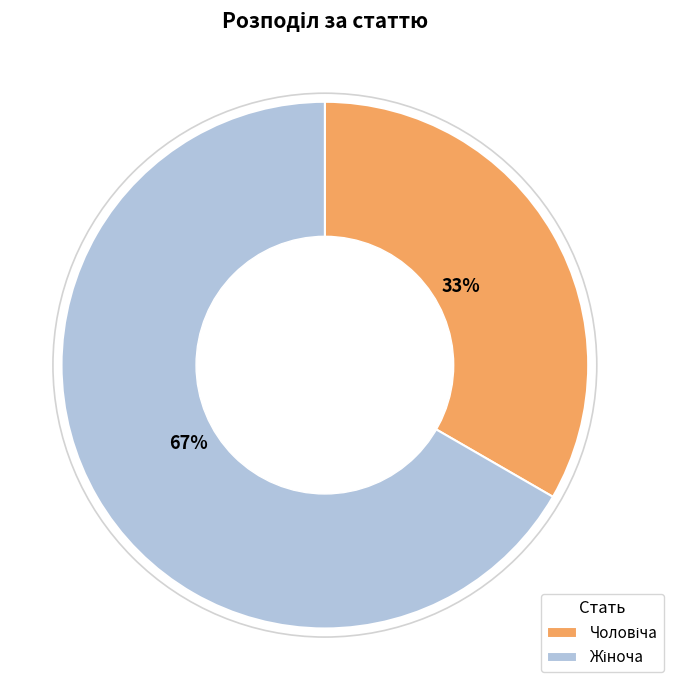

Does any single category account for the majority?

Yes